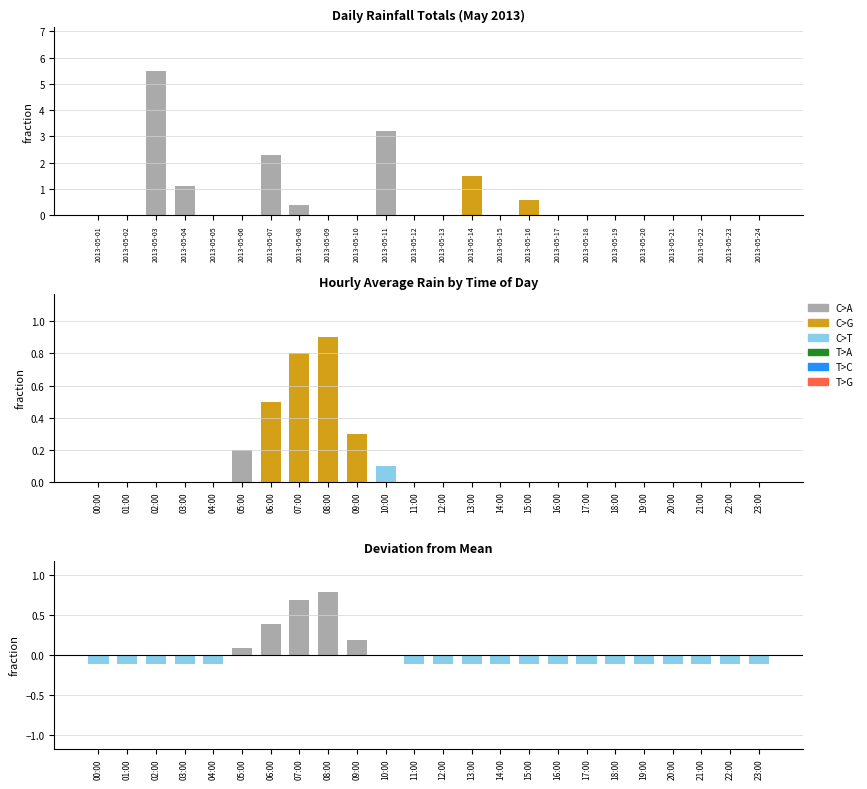

Which series changed the most between 14:00 and 23:00?

rain